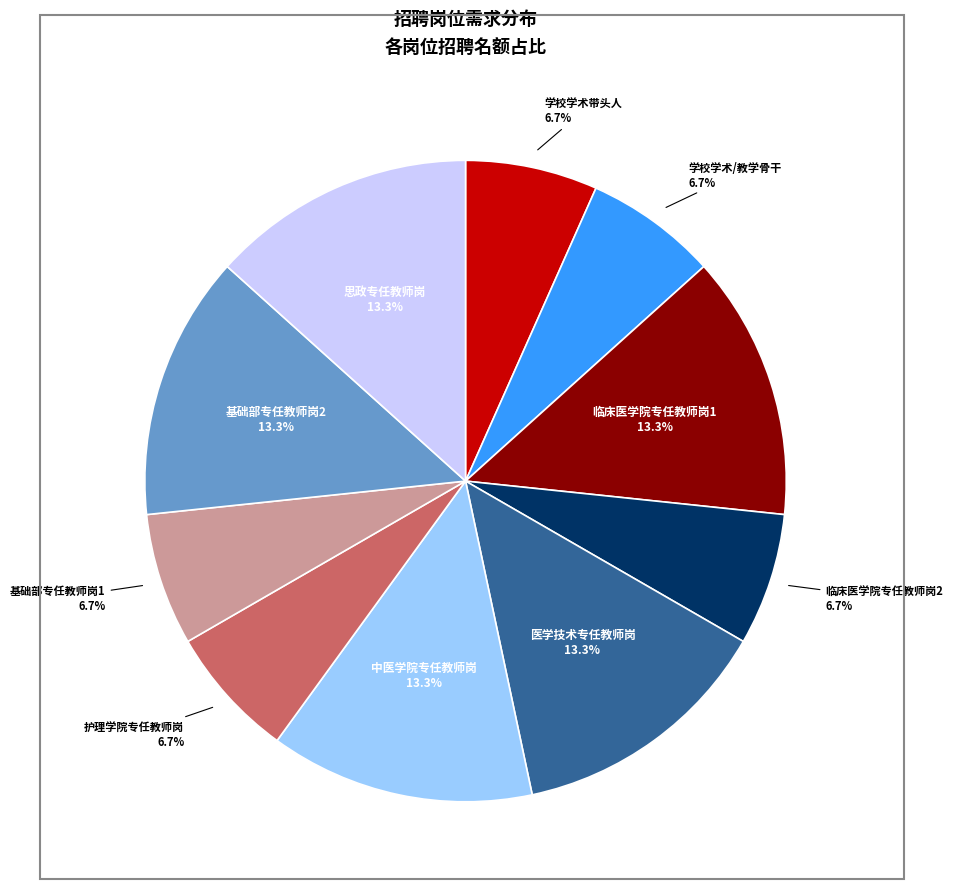

Do 临床医学院专任教师岗2 and 医学技术专任教师岗 together represent more than half of the pie?

No